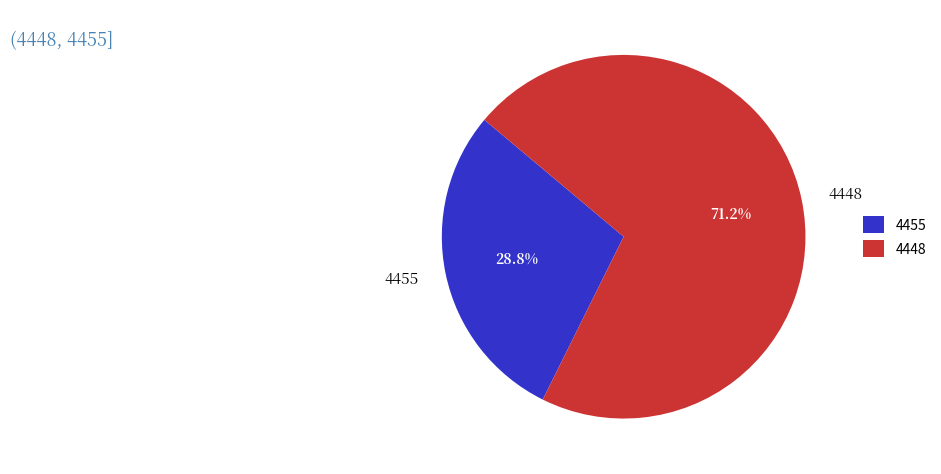

Approximately how many times larger is the value at 4455 compared to 4448?

0.4